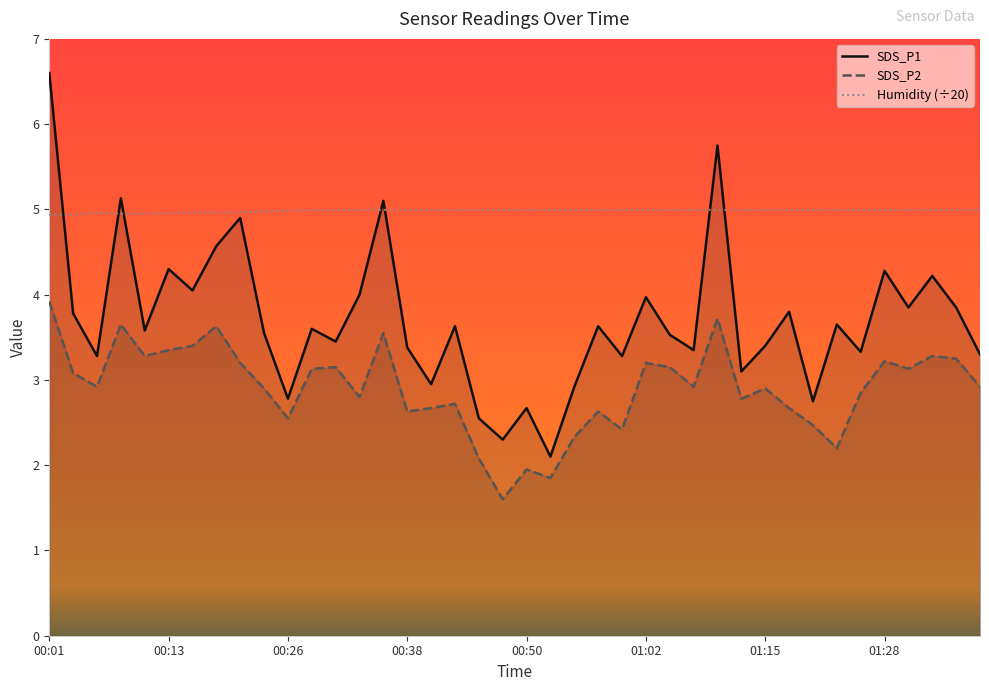

What is the minimum value for Humidity (÷20)?

4.9